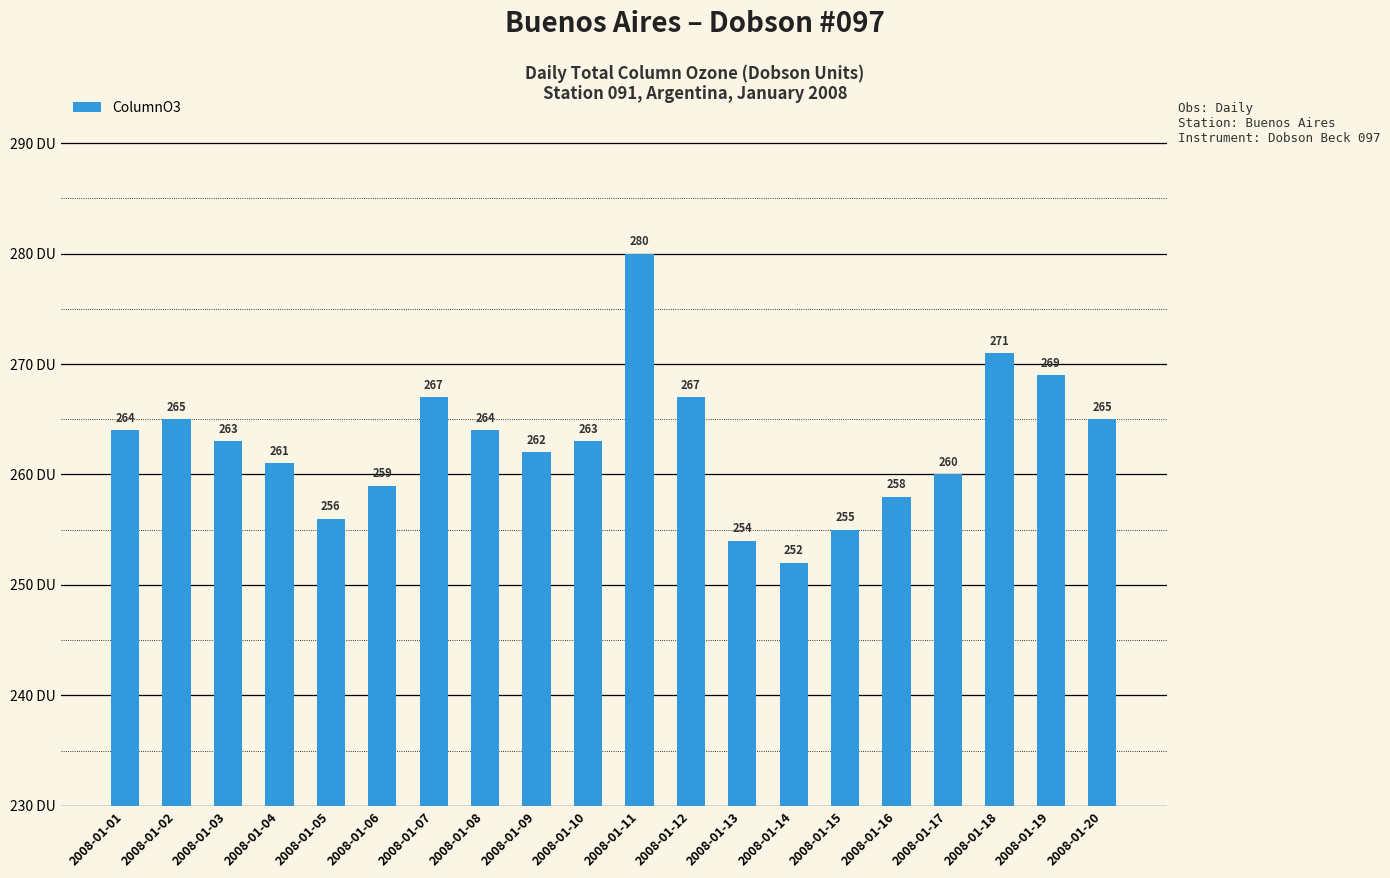

What is the change in value from 2008-01-15 to 2008-01-16?

+3